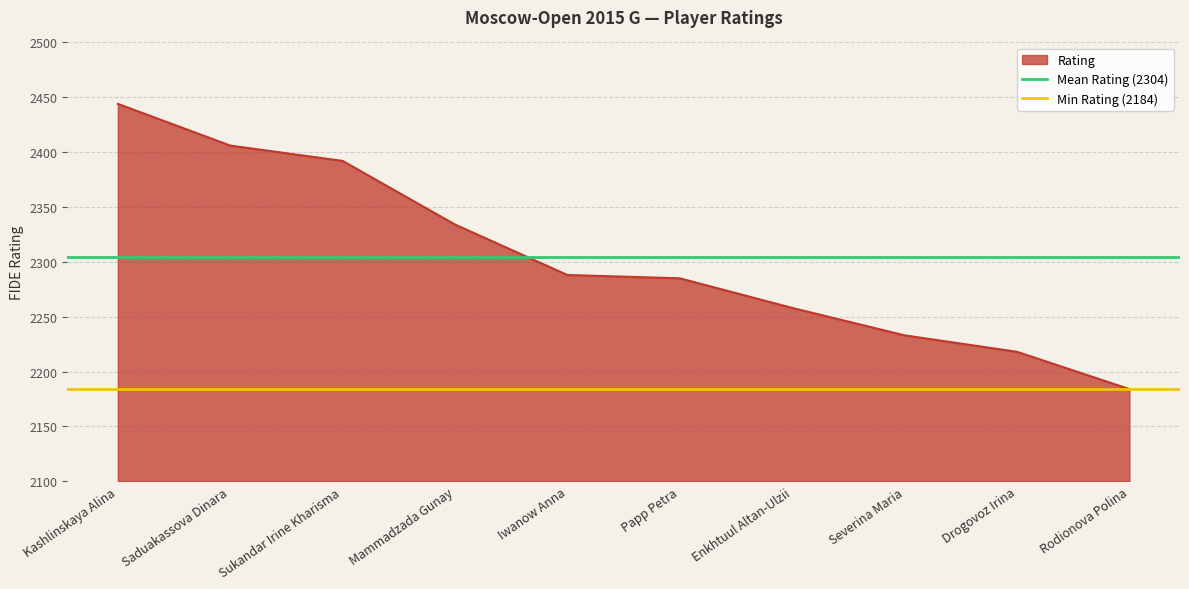

The value of Rating at Severina Maria is 2233. True or false?

True